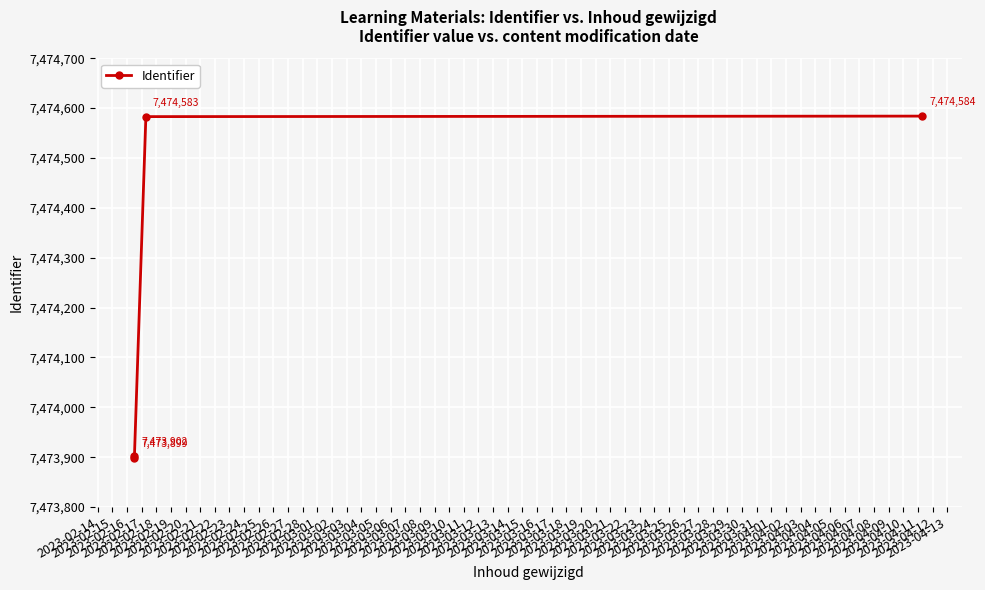

What is the minimum value shown in the chart?

7473899